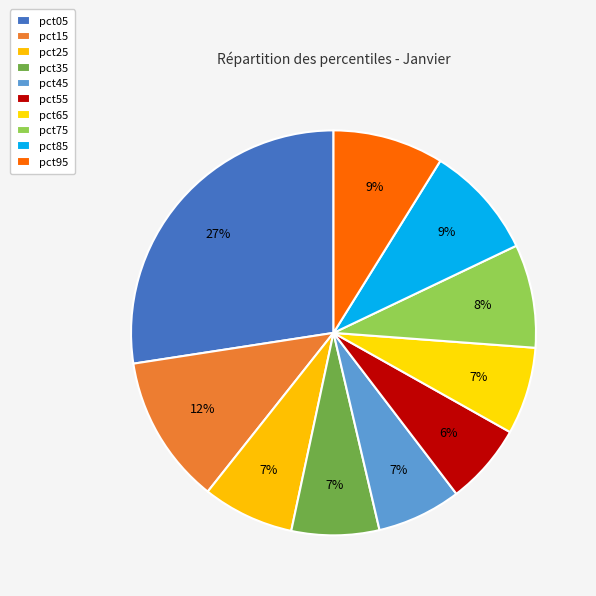

How many slices are in this pie chart?

10